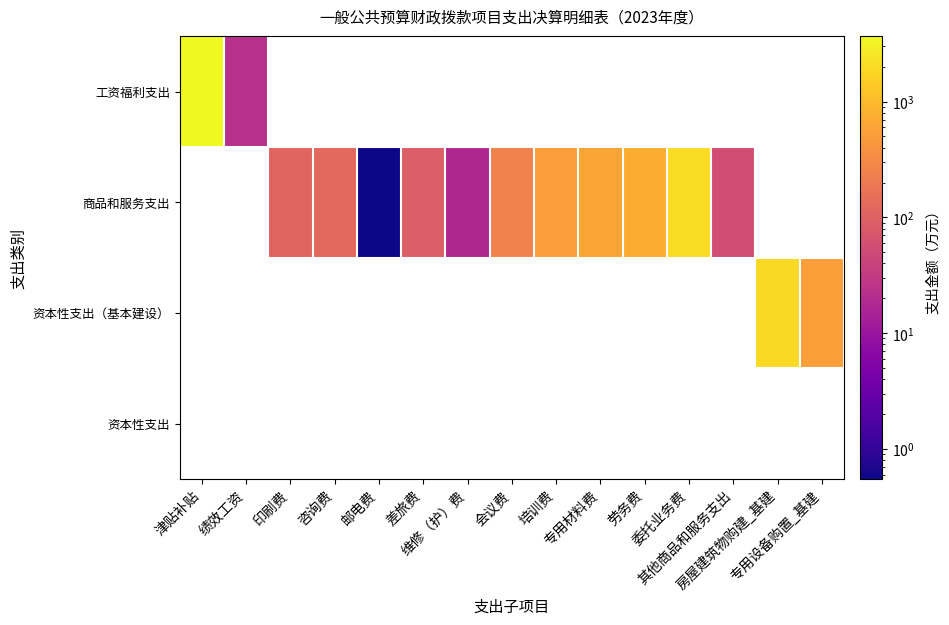

List the series in order of their overall mean, highest first.

工资福利支出, 商品和服务支出, 资本性支出（基本建设）, 资本性支出